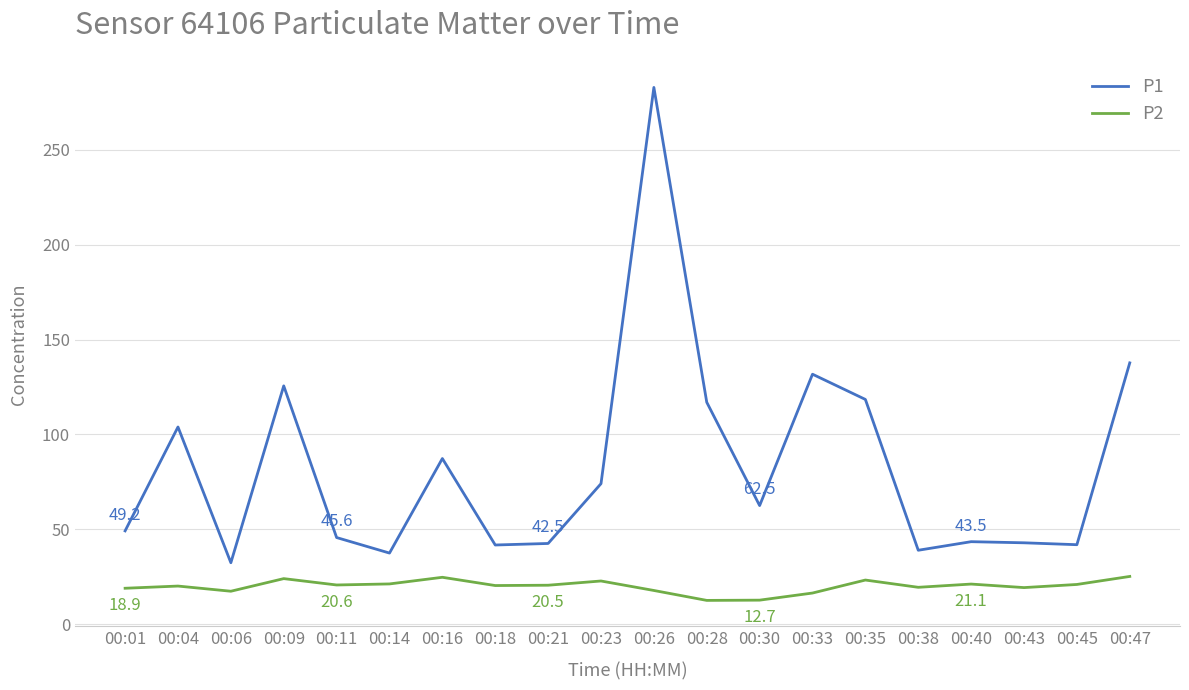

Is it true that P2 equals 16.4 at 00:33?

True